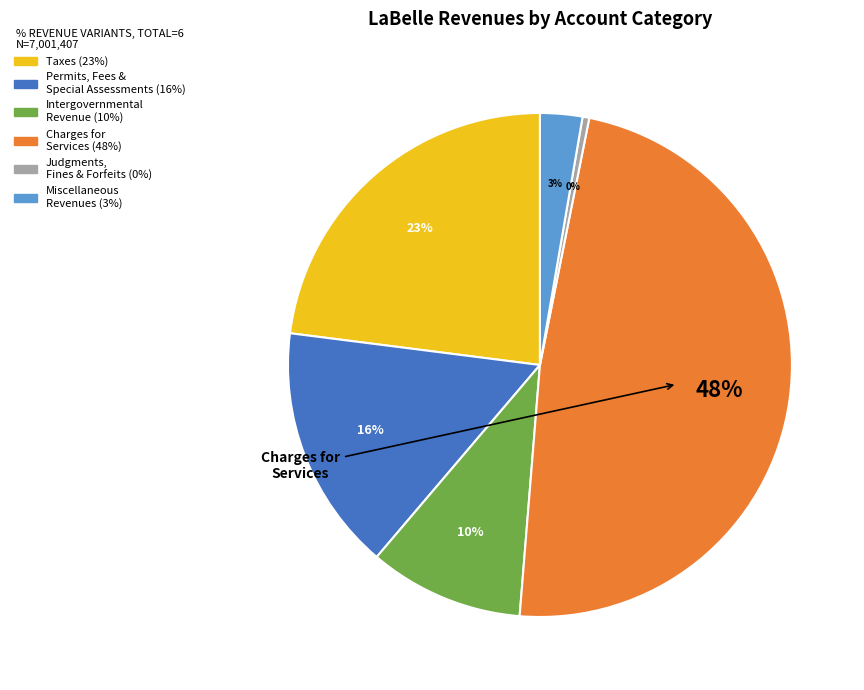

Does any single category account for the majority?

No